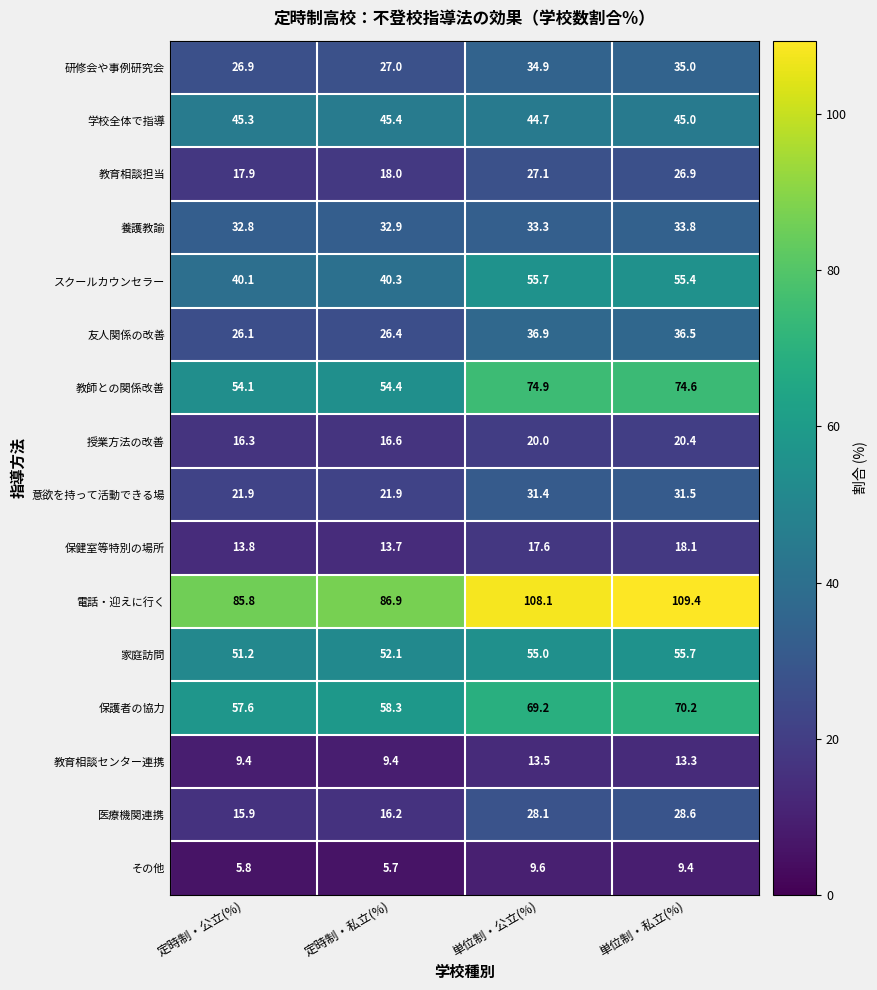

What is the difference between the second highest and second lowest values in the スクールカウンセラー series?

15.1